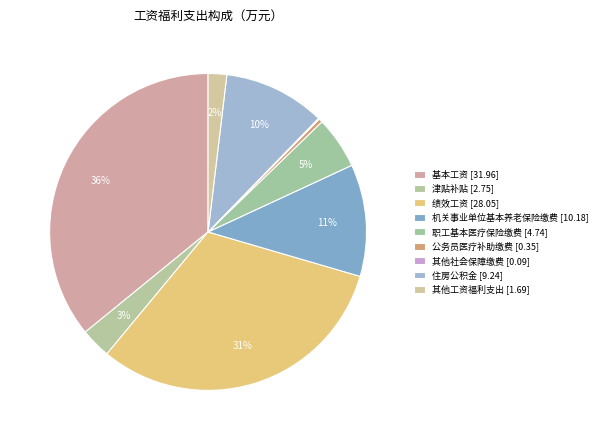

Does 公务员医疗补助缴费 [0.35] account for over 50% of the chart?

No